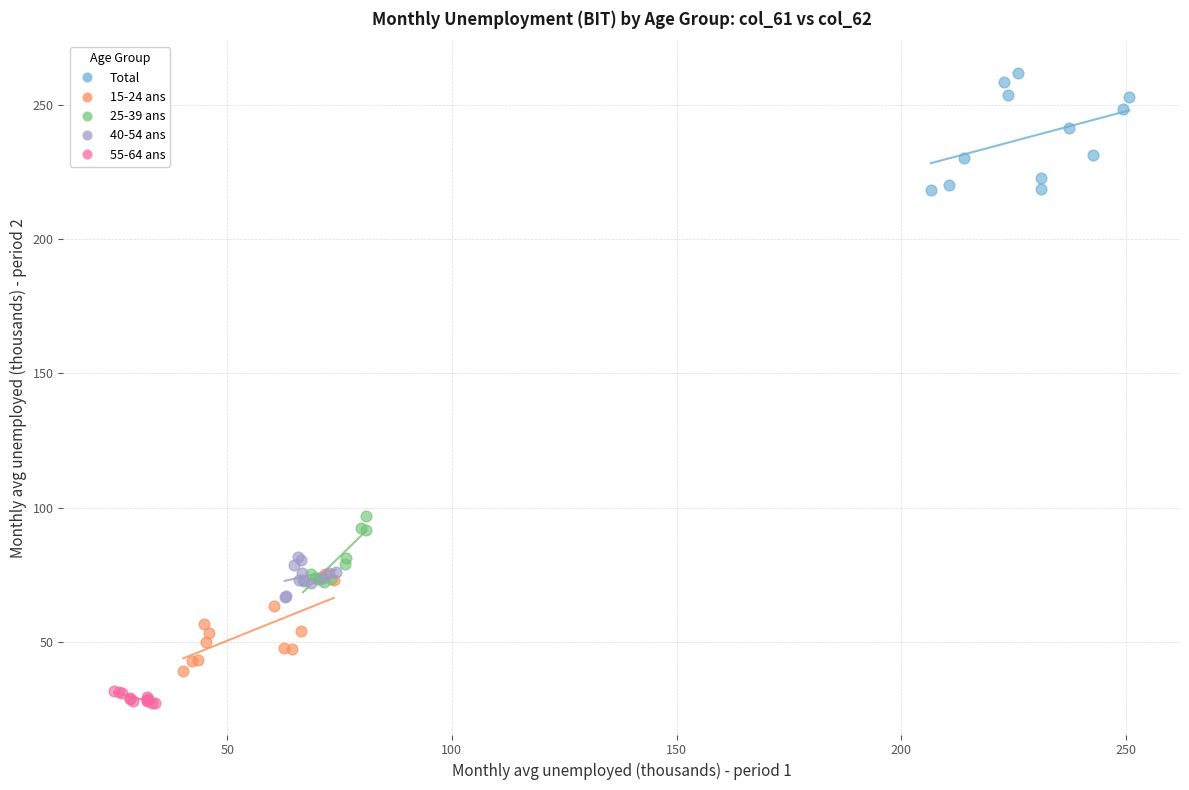

Which series contains the highest Y value?

Total